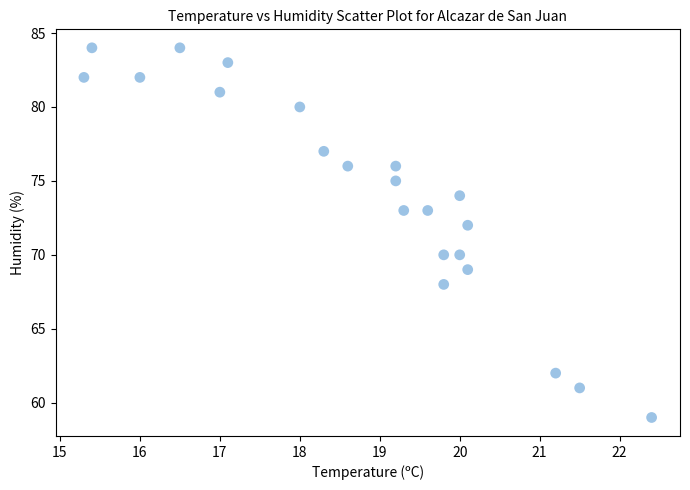

What is the range of Y values (max minus min)?

25